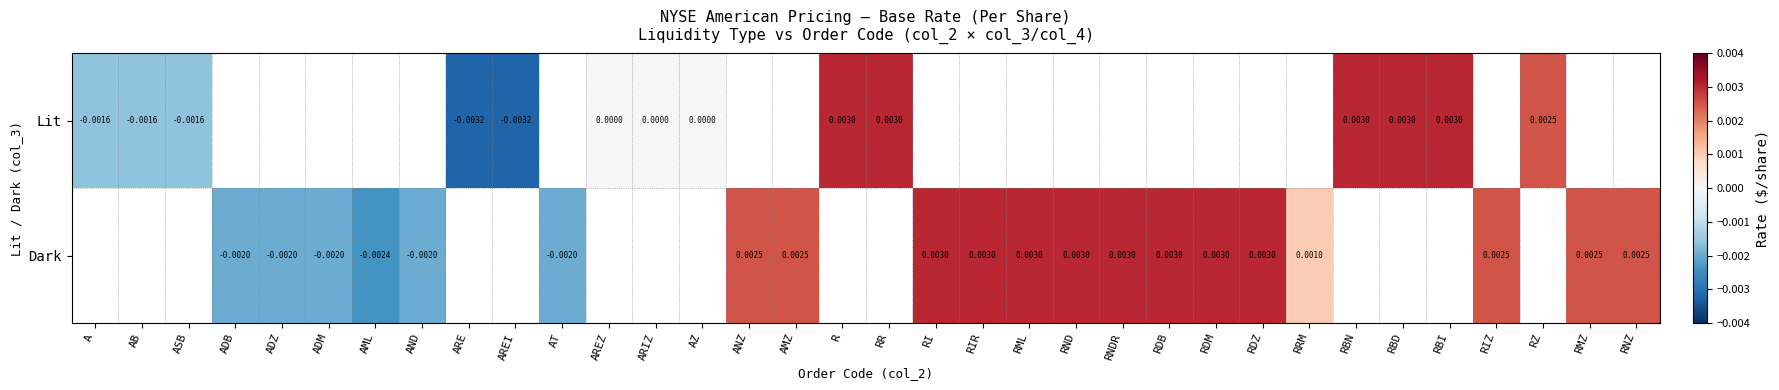

How many distinct data groups are displayed?

2